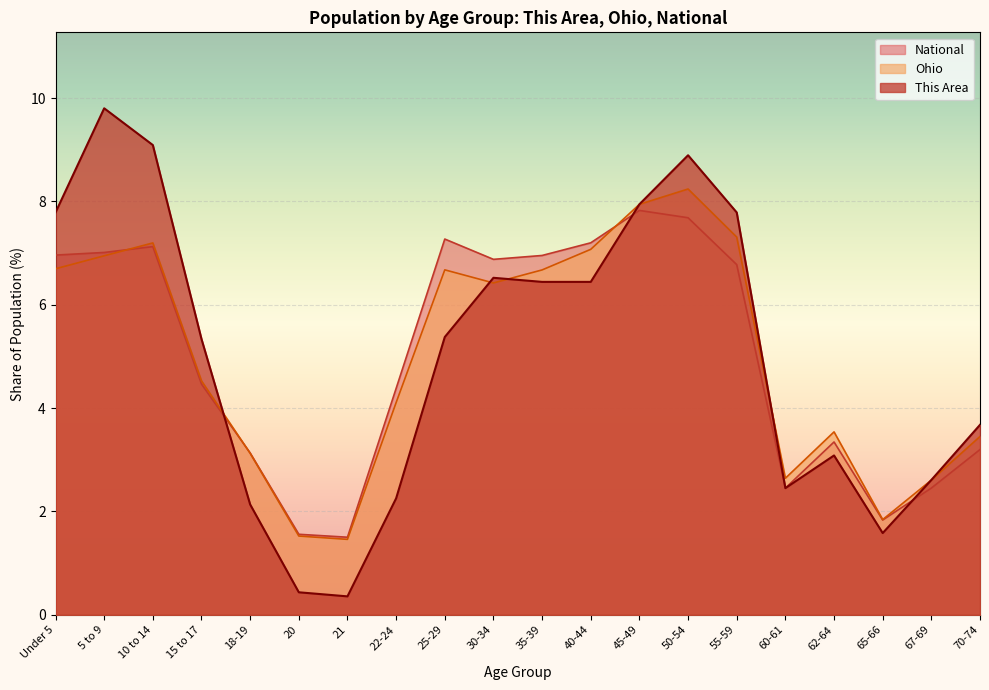

What is the difference between the maximum and second lowest values in the National series?

6.3